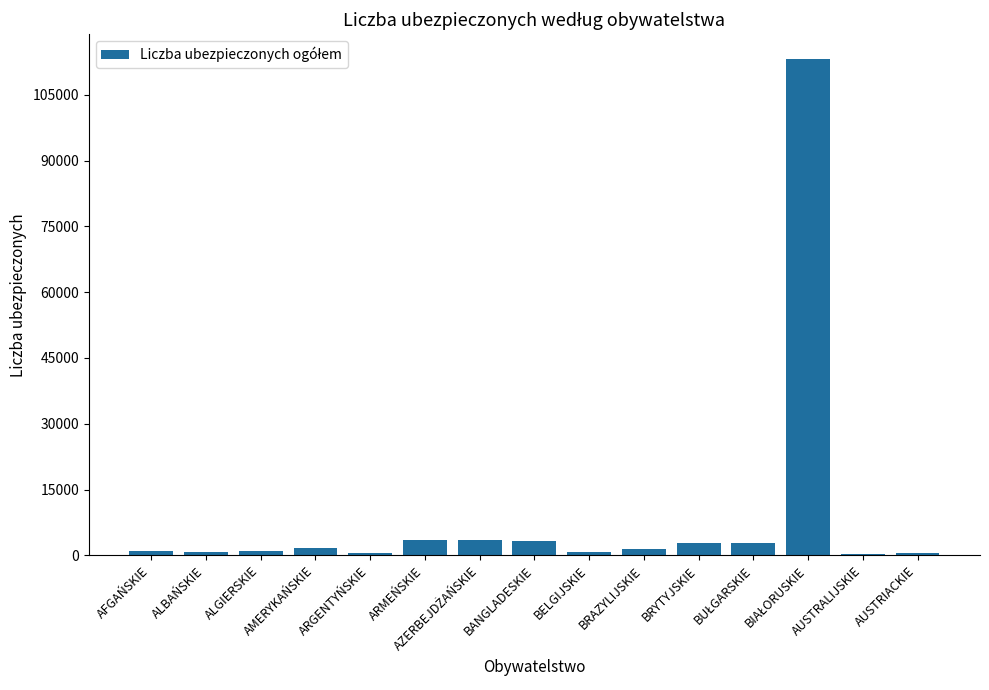

How many categories are shown in the chart?

15